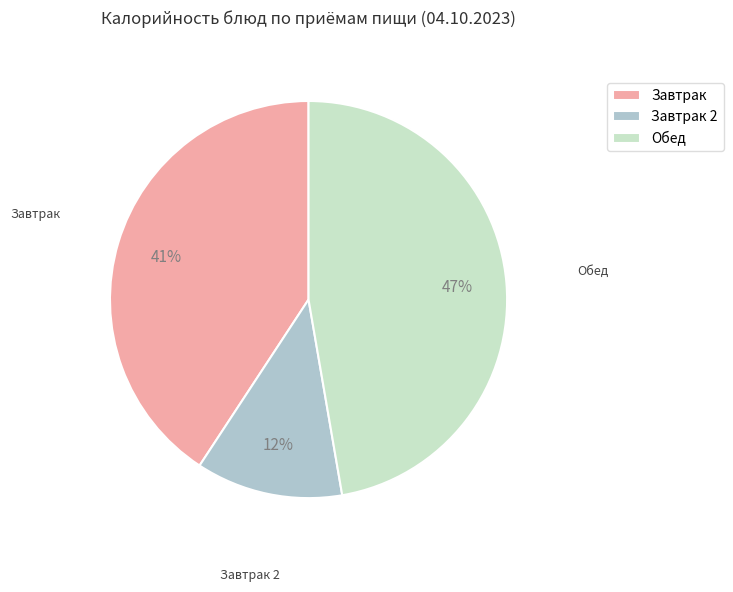

Is it true that Завтрак 2 is 19% of the pie?

False